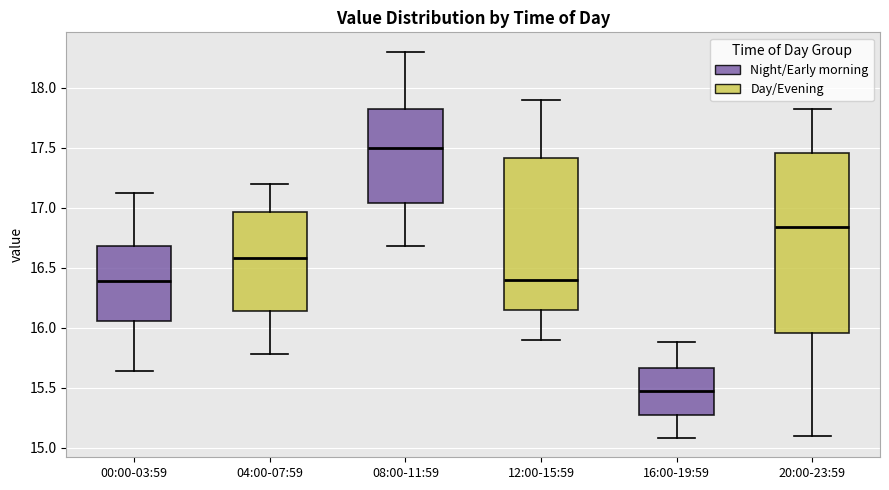

Which box has the lowest median line?

16:00-19:59